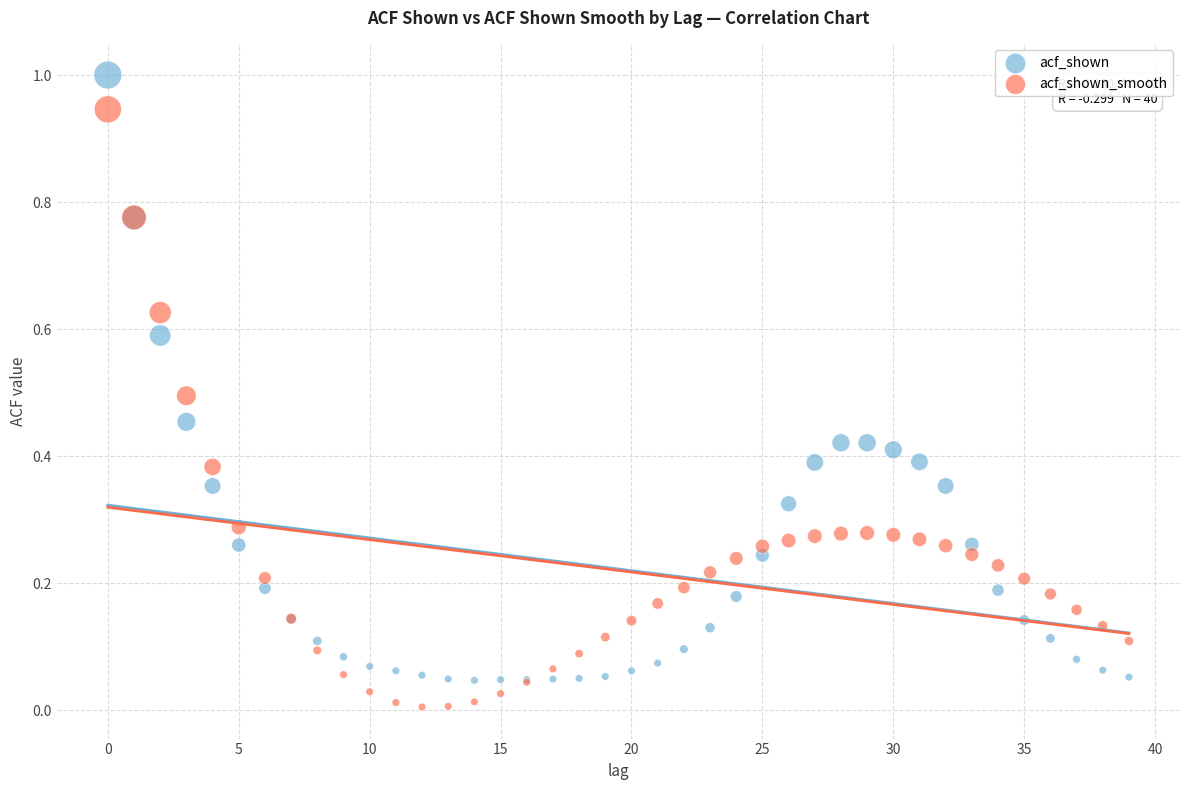

Which series reaches the maximum Y coordinate?

acf_shown